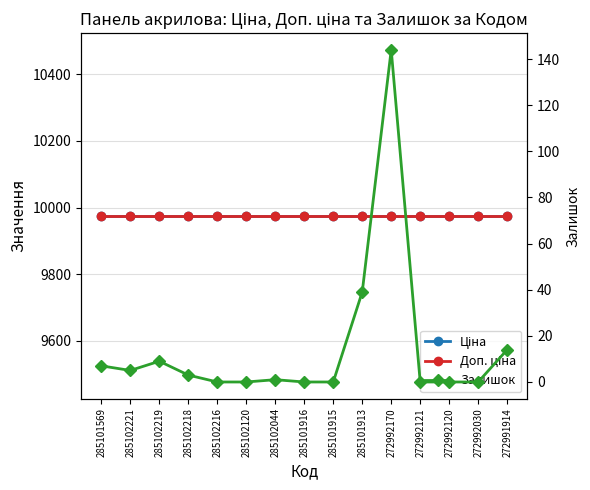

Which series has the largest total across all categories?

Ціна